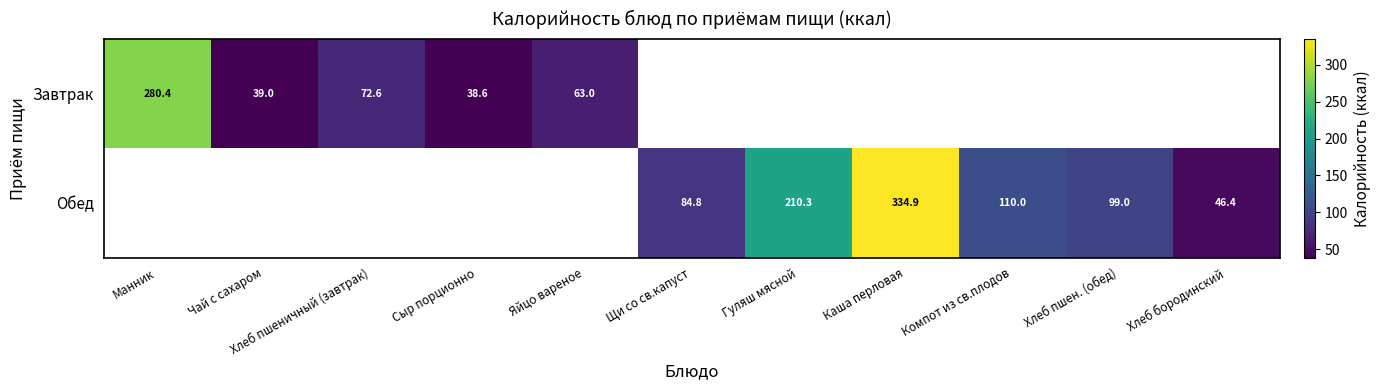

Is the value of Обед at Гуляш мясной greater than the value of Завтрак at Сыр порционно?

Yes